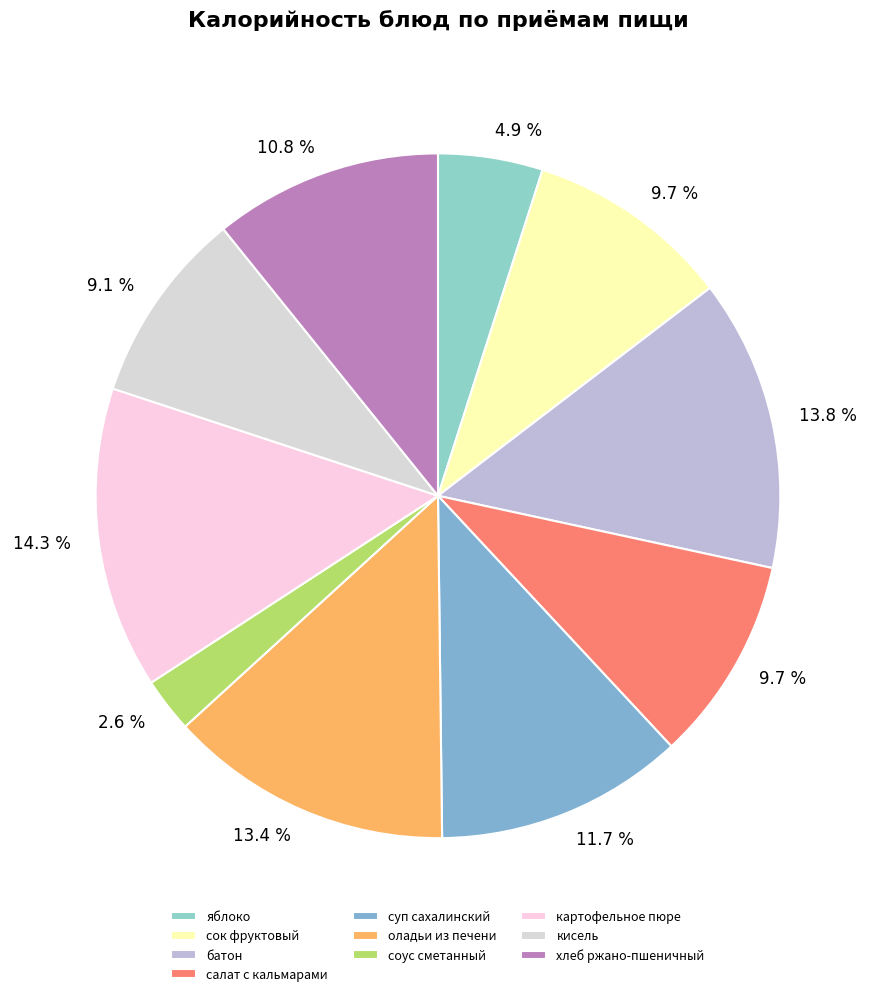

Rank the categories by value from highest to lowest.

картофельное пюре, батон, оладьи из печени, суп сахалинский, хлеб ржано-пшеничный, сок фруктовый, салат с кальмарами, кисель, яблоко, соус сметанный